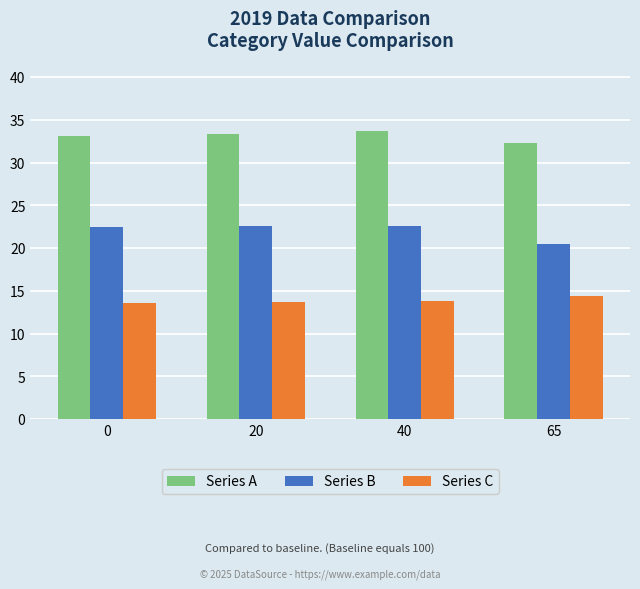

List the series in order of their peak value, lowest first.

Series C, Series B, Series A